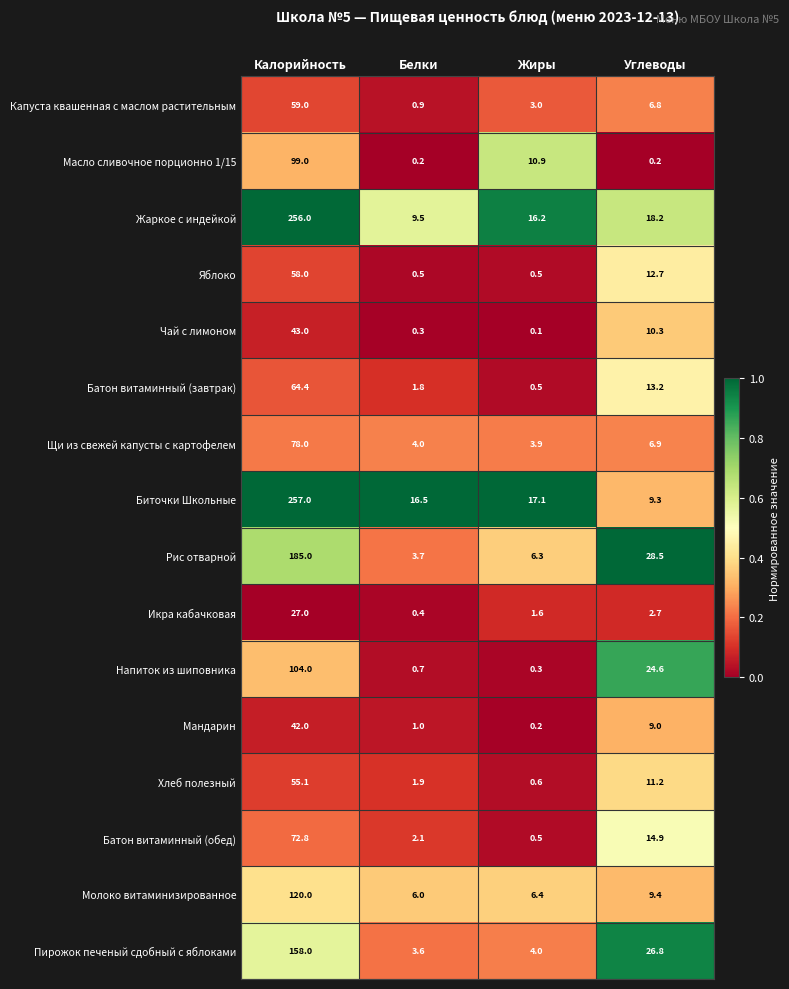

What is the difference between the highest and lowest values at Жиры?

17.0